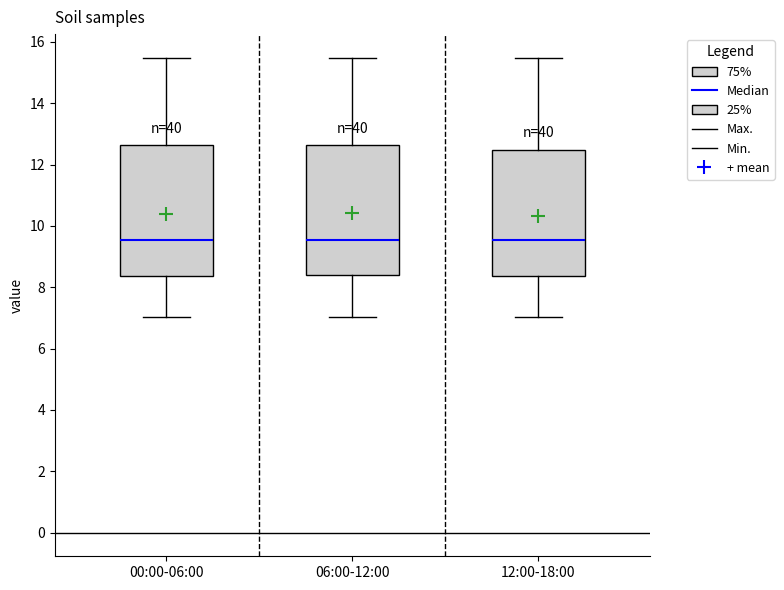

Reading left to right, transcribe this box plot: for each box, give where its median line is, the range the box spans, and where its two whiskers end, as read against the y-axis. The values are not printed on the chart, so give them approximately, as read against the axis.

00:00-06:00: median 9.6, box 8.4 to 12.6, whiskers 7.0 to 15.4
06:00-12:00: median 9.6, box 8.4 to 12.6, whiskers 7.0 to 15.4
12:00-18:00: median 9.6, box 8.4 to 12.4, whiskers 7.0 to 15.4